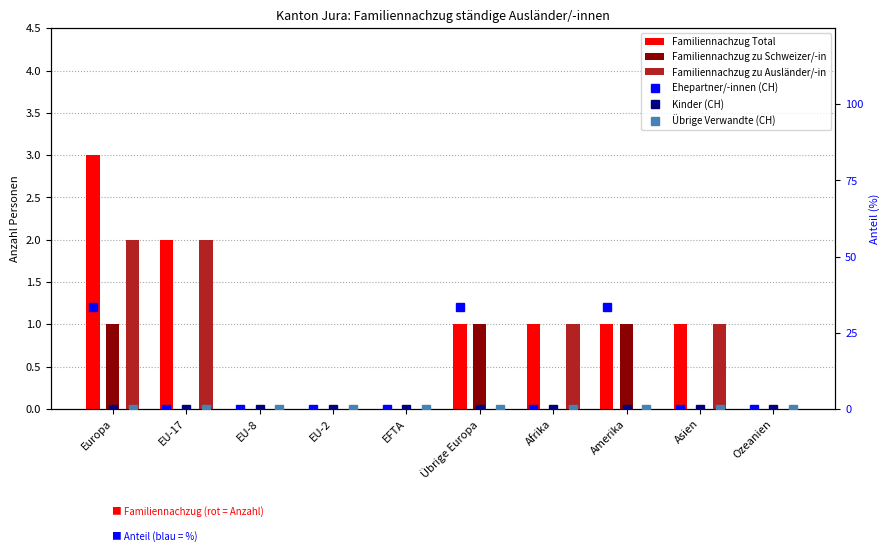

What is the label of the 5th bar from the right?

Übrige Europa